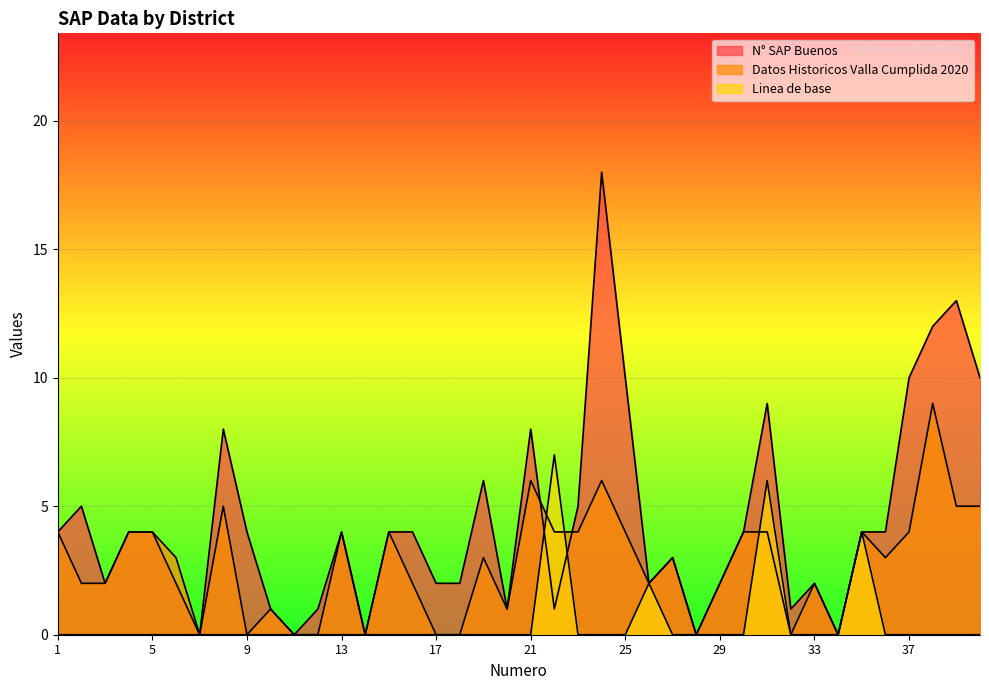

At which category does Datos Historicos Valla Cumplida 2020 reach its first local valley?

7